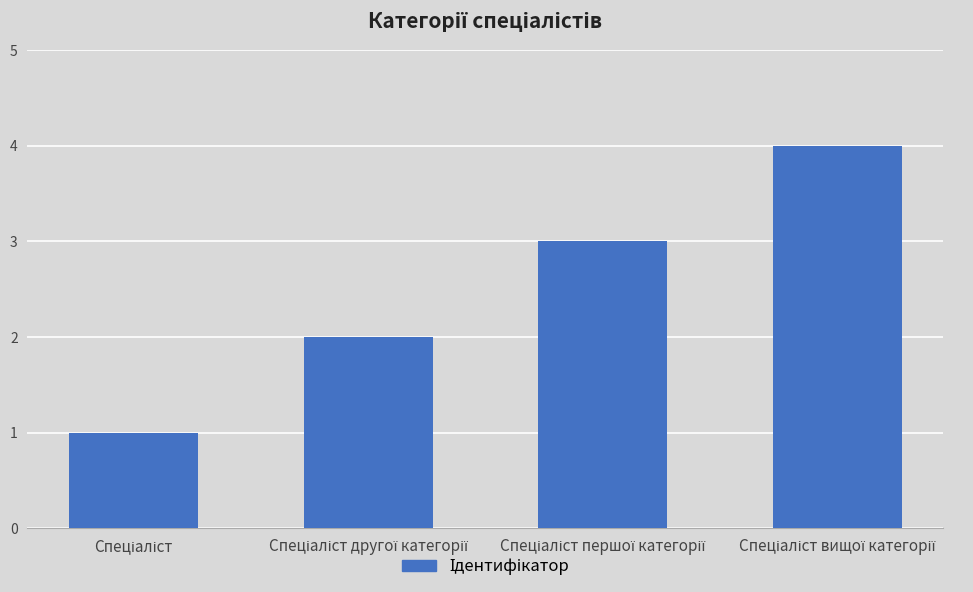

What is the sum of all values?

10